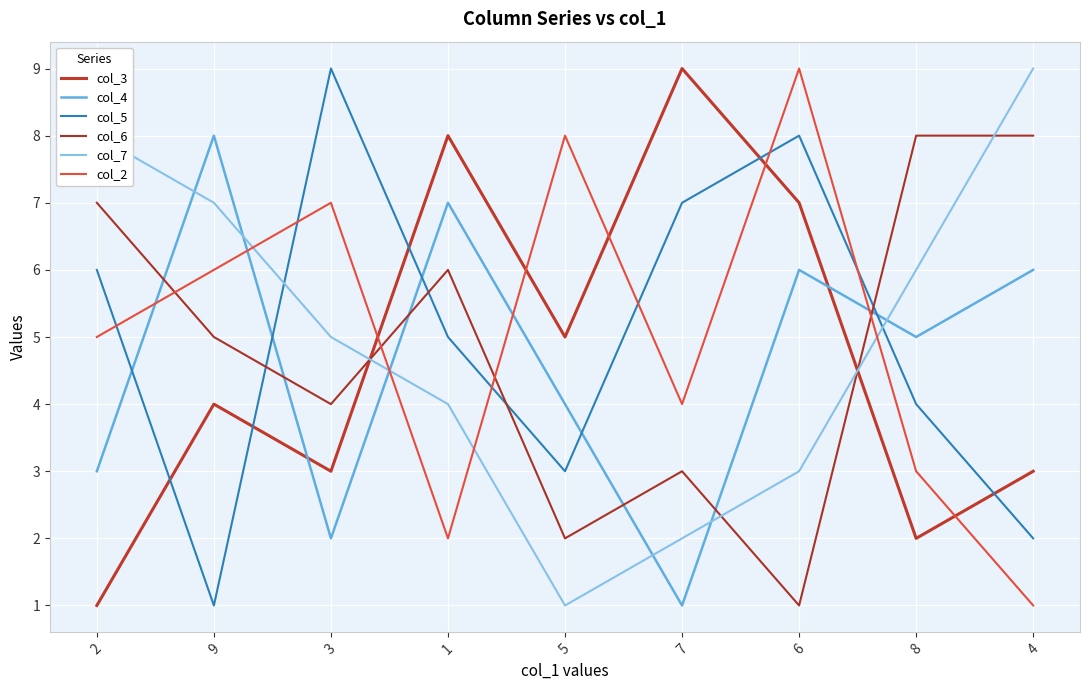

Reading left to right, transcribe all the data shown in this chart.

col_3: 1	4	3	8	5	9	7	2	3
col_4: 3	8	2	7	4	1	6	5	6
col_5: 6	1	9	5	3	7	8	4	2
col_6: 7	5	4	6	2	3	1	8	8
col_7: 8	7	5	4	1	2	3	6	9
col_2: 5	6	7	2	8	4	9	3	1